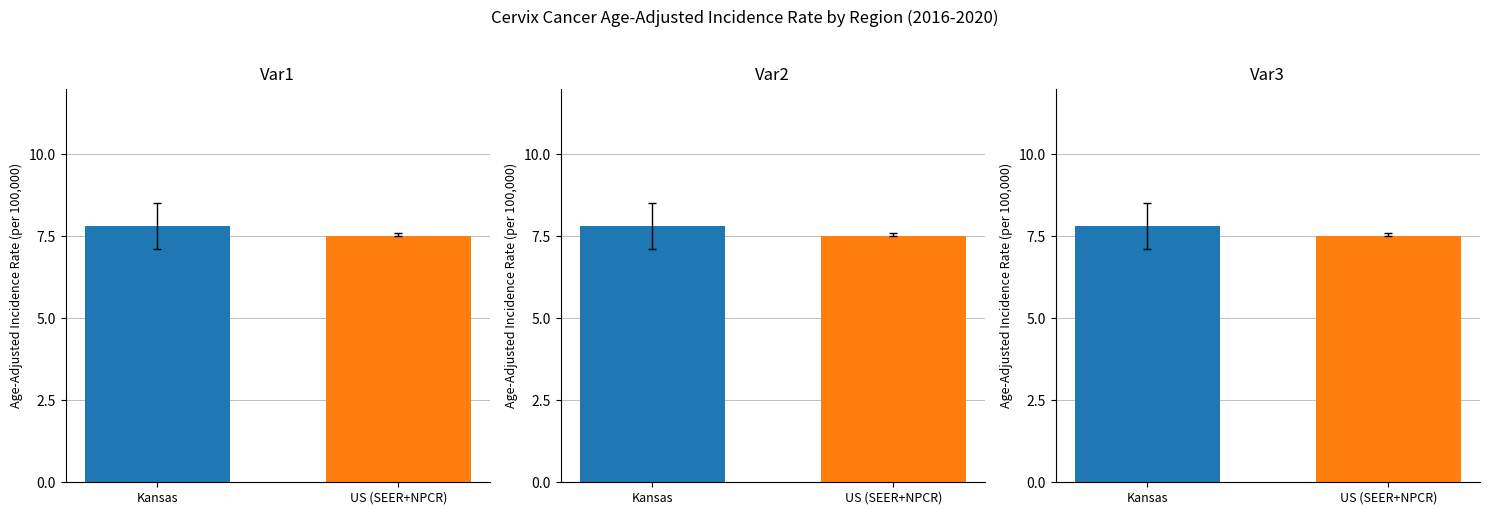

What is the change in value from Kansas to US (SEER+NPCR)?

-0.3